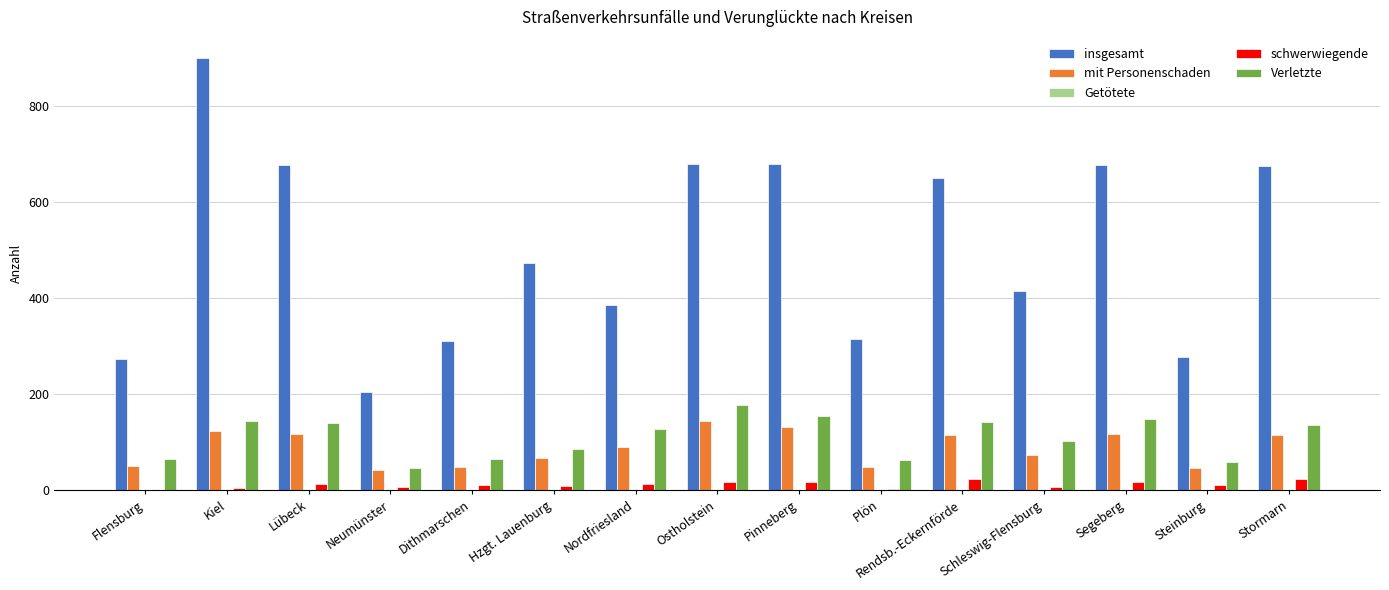

Where does the Verletzte series first go above 128?

Kiel